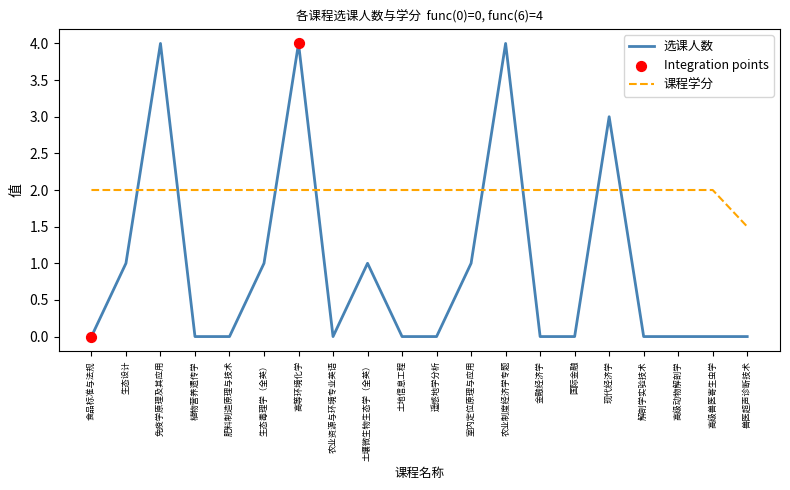

Which series has the largest range (max minus min)?

选课人数